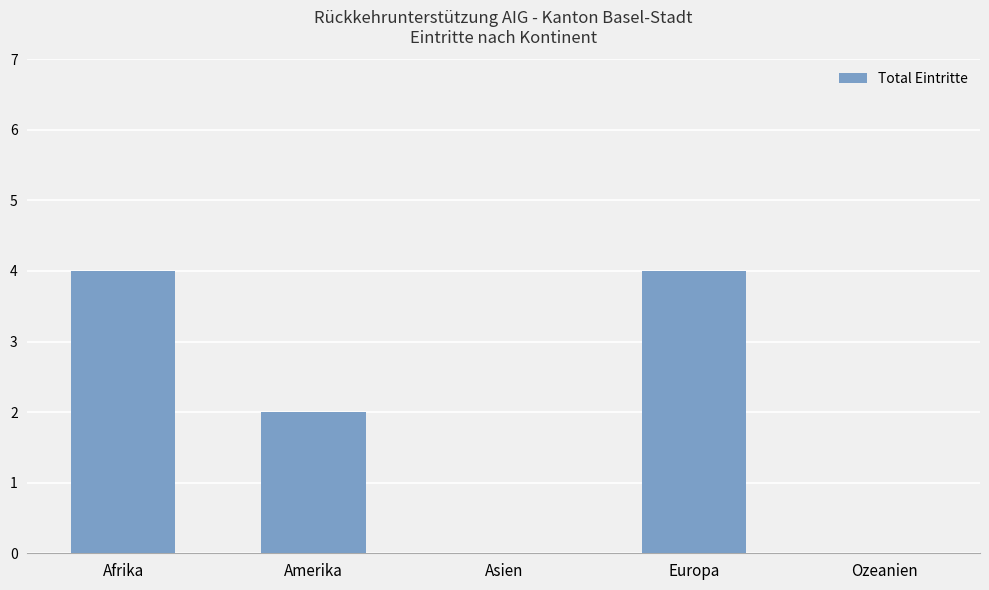

How many values are between 0 and 4?

5